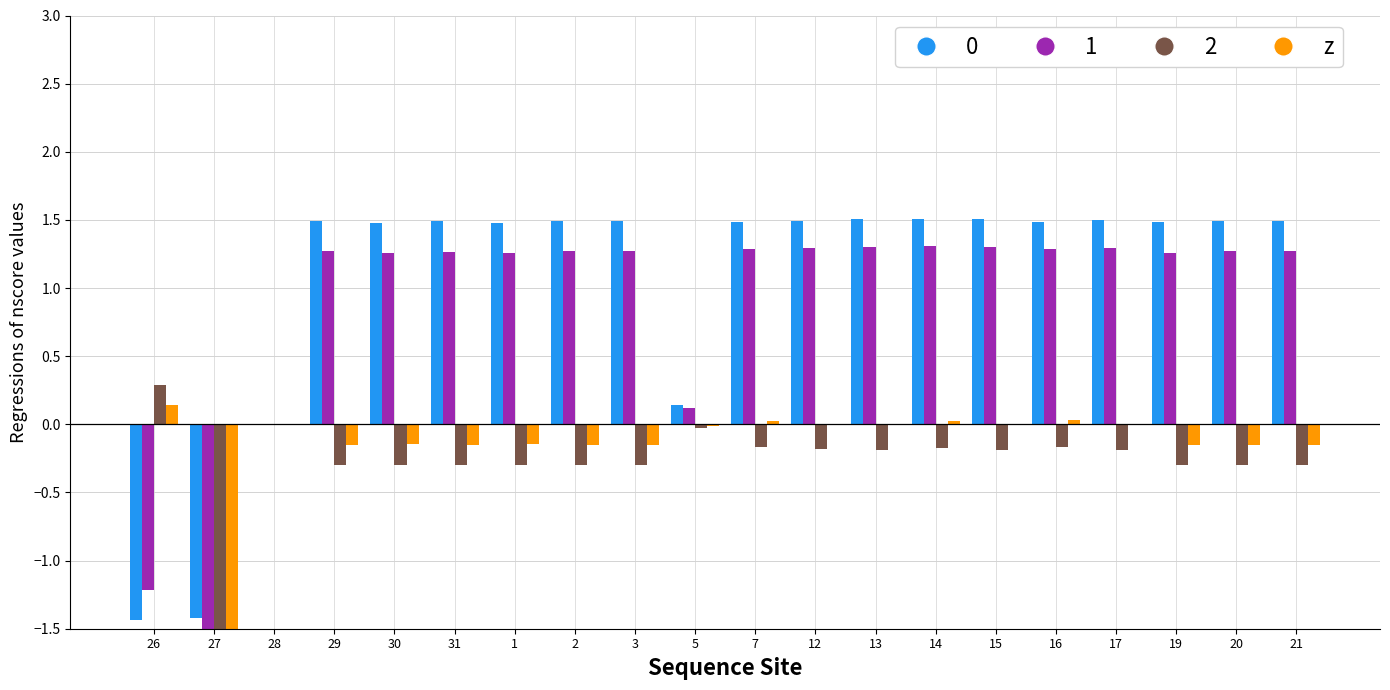

What is the label of the 5th bar from the right?

16